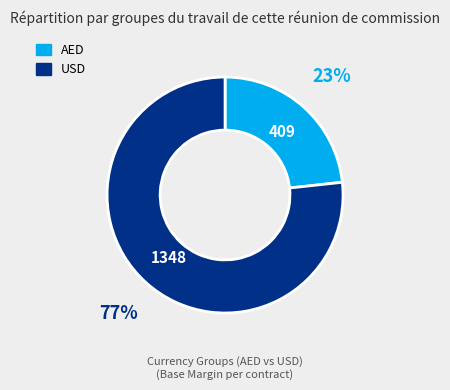

How many slices are in this pie chart?

2